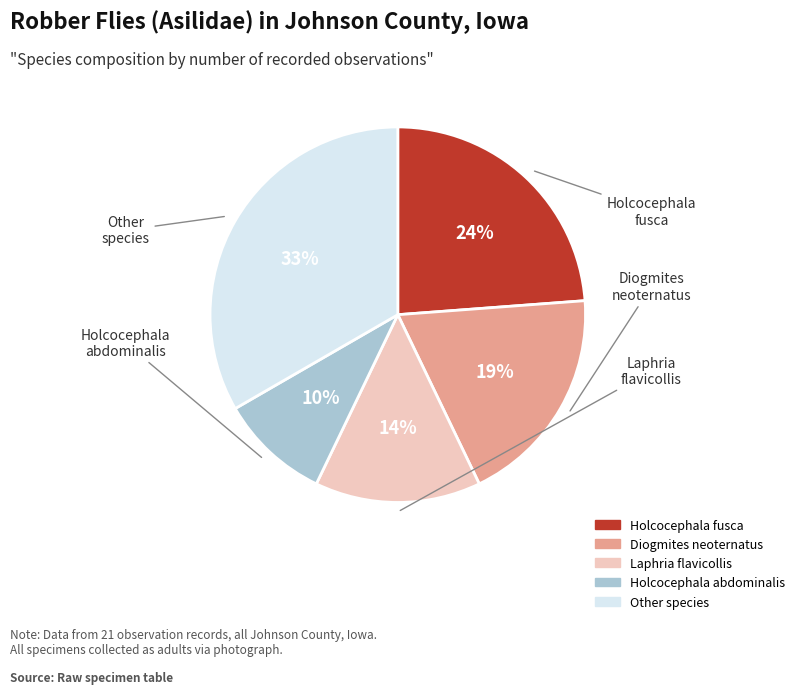

To the nearest percent, what is the average slice percentage?

20%